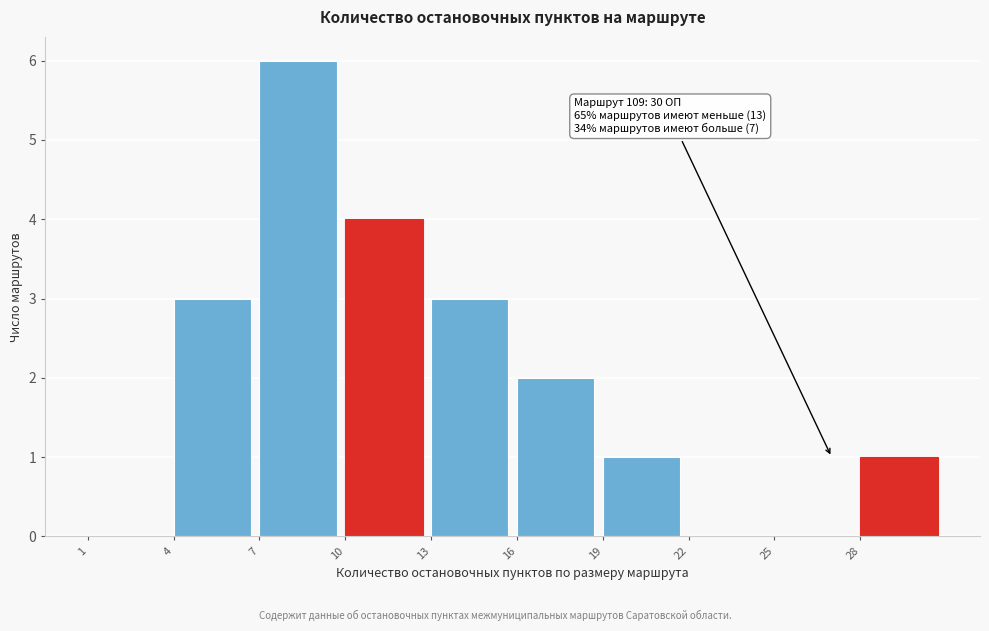

Which range on the x-axis has the tallest bar?

7 to 10